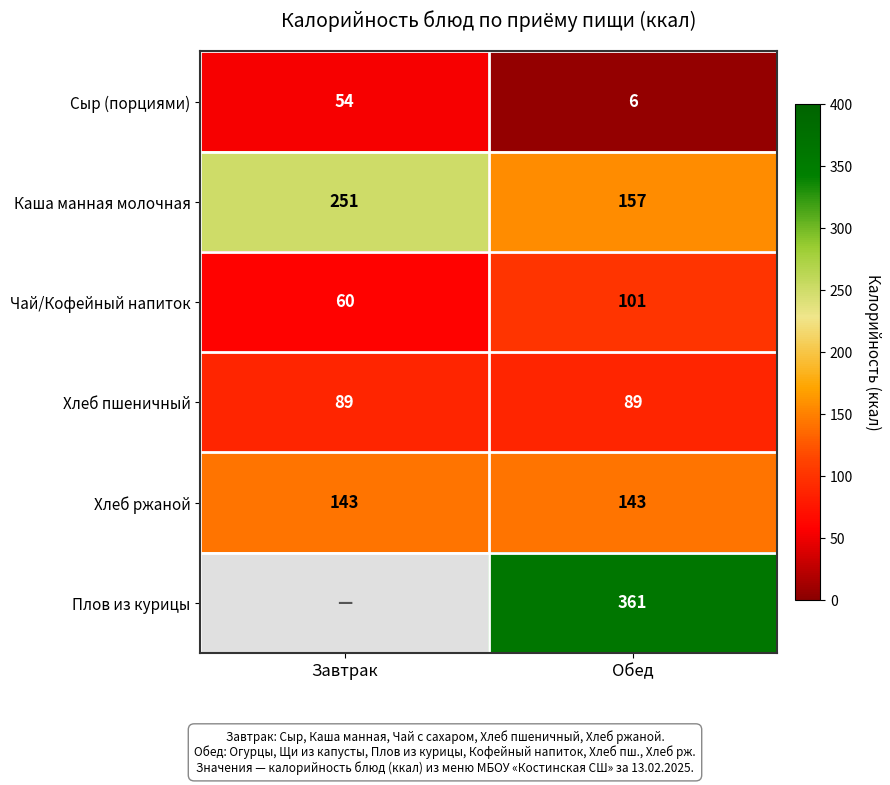

Is it true that Чай/Кофейный напиток equals 22 at Завтрак?

False